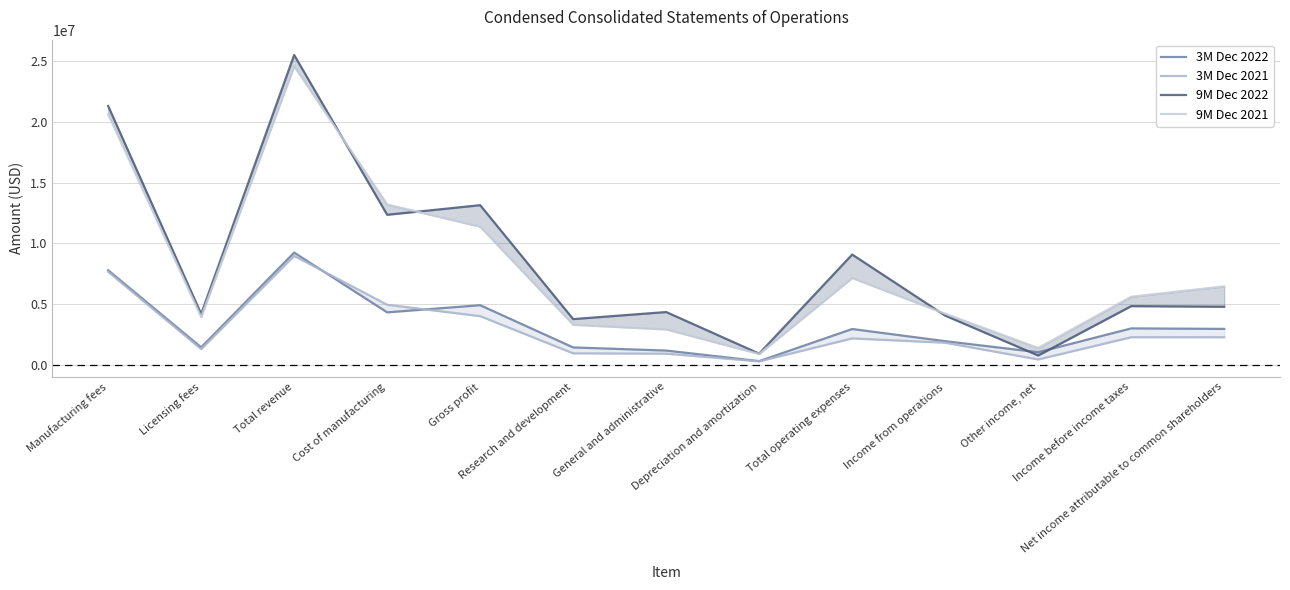

Where do 3M Dec 2022 and 3M Dec 2021 first cross each other?

Total revenue and Cost of manufacturing